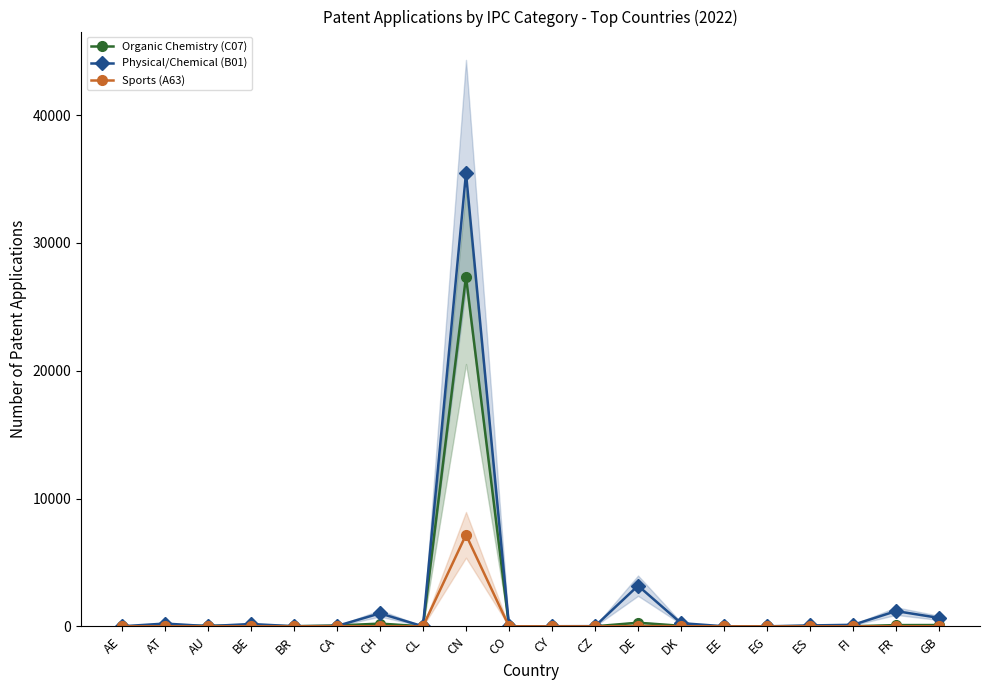

What is the difference between the maximum and minimum values in the Sports (A63) series?

7159